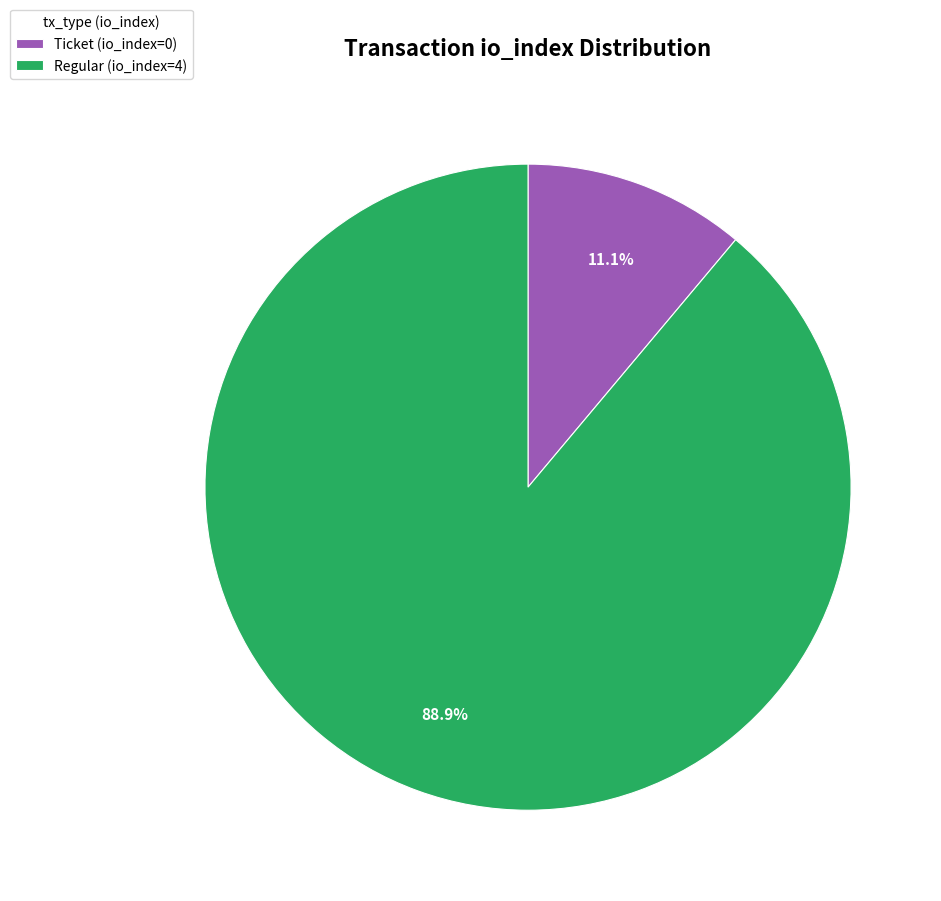

To the nearest percent, what portion does Regular (io_index=4) represent?

89%